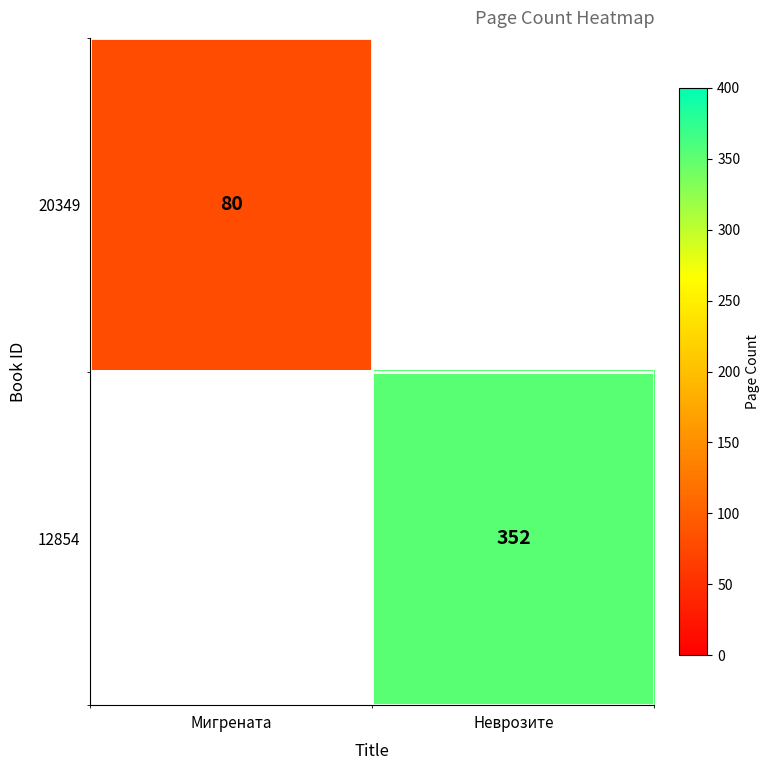

Is it true that 20349 equals 39 at Мигрената?

False